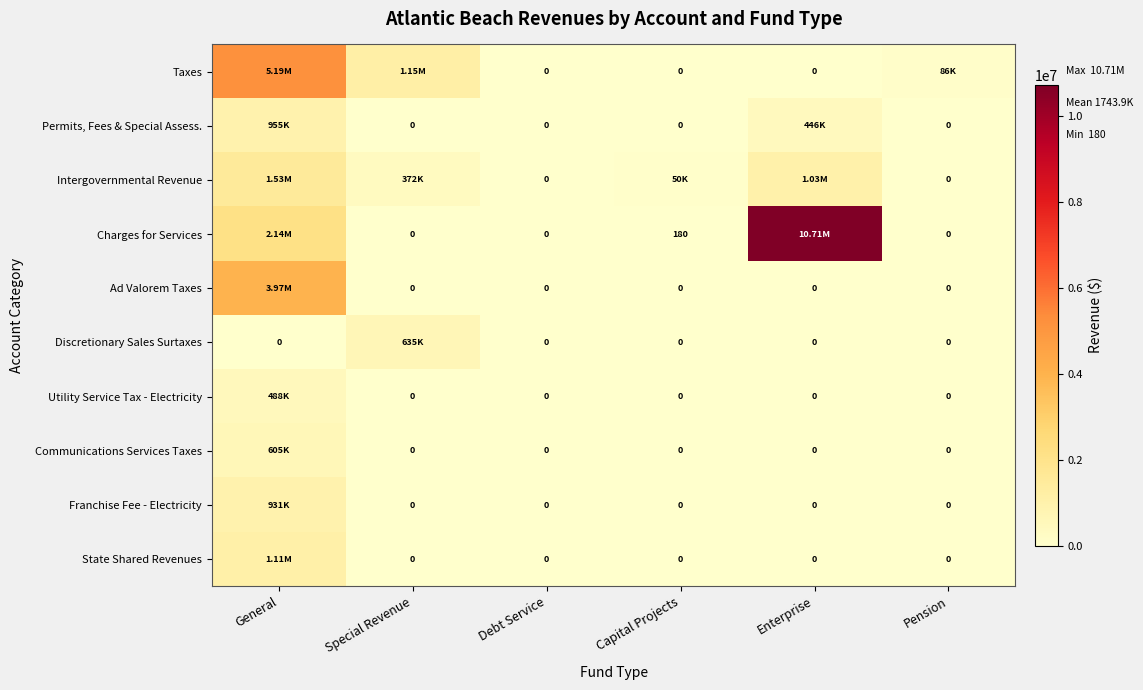

How many distinct data groups are displayed?

10